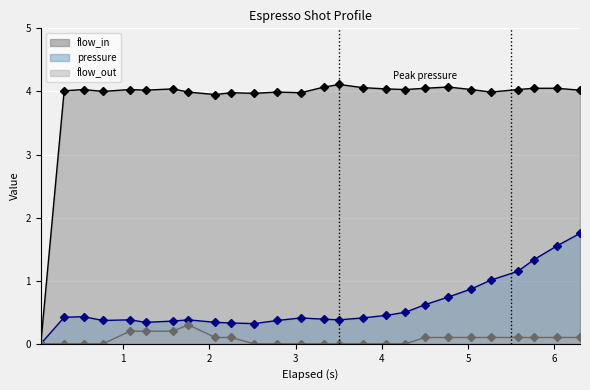

True or false: flow_in_line has more than 1 interior local peaks.

True